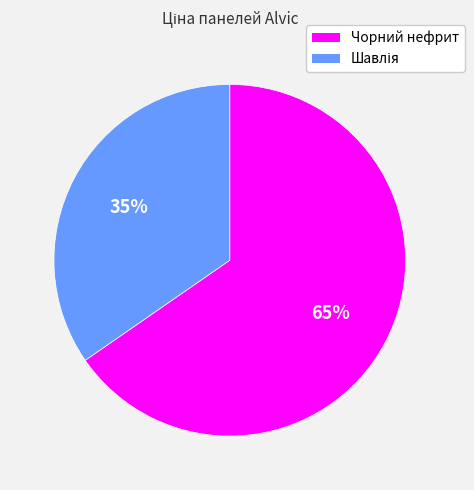

What is the largest slice in the pie chart?

Чорний нефрит